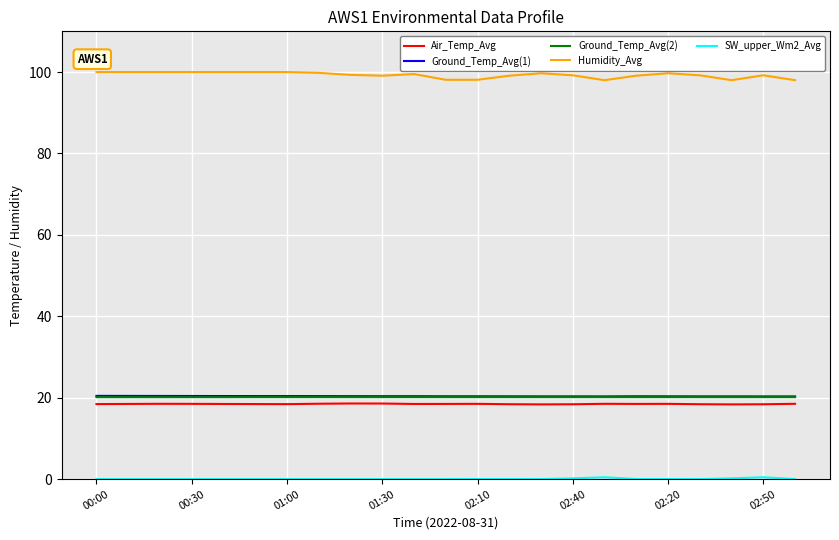

Which series has the largest total across all categories?

Humidity_Avg